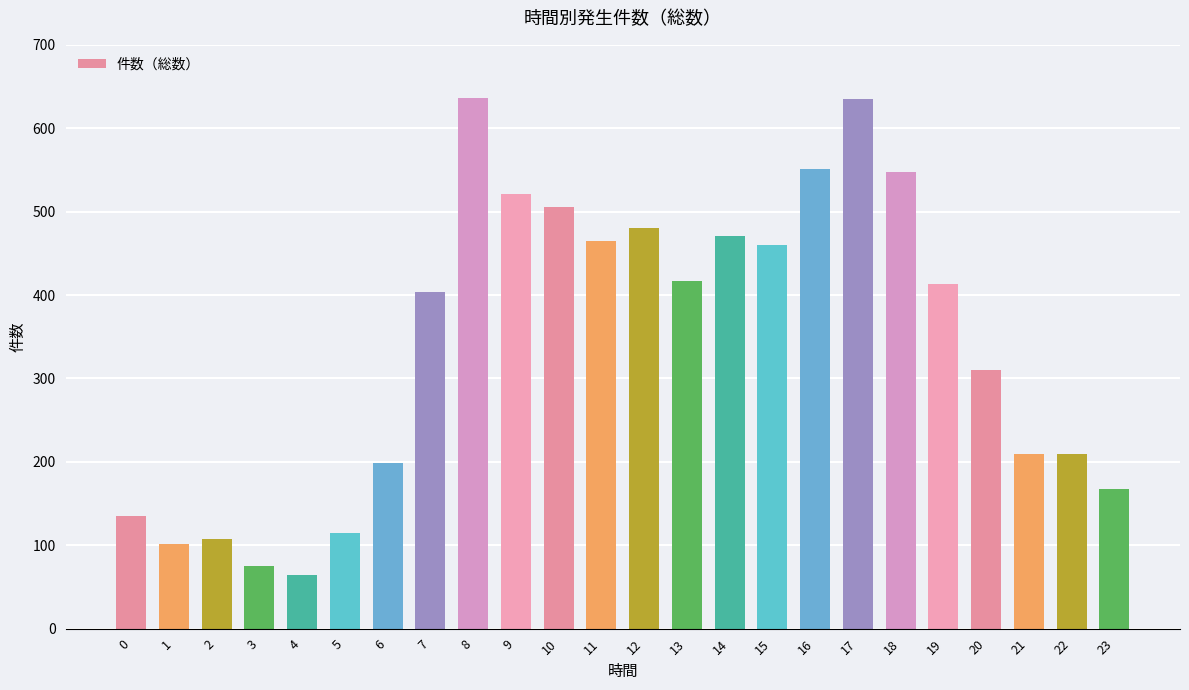

What is the sum of all values?

8199